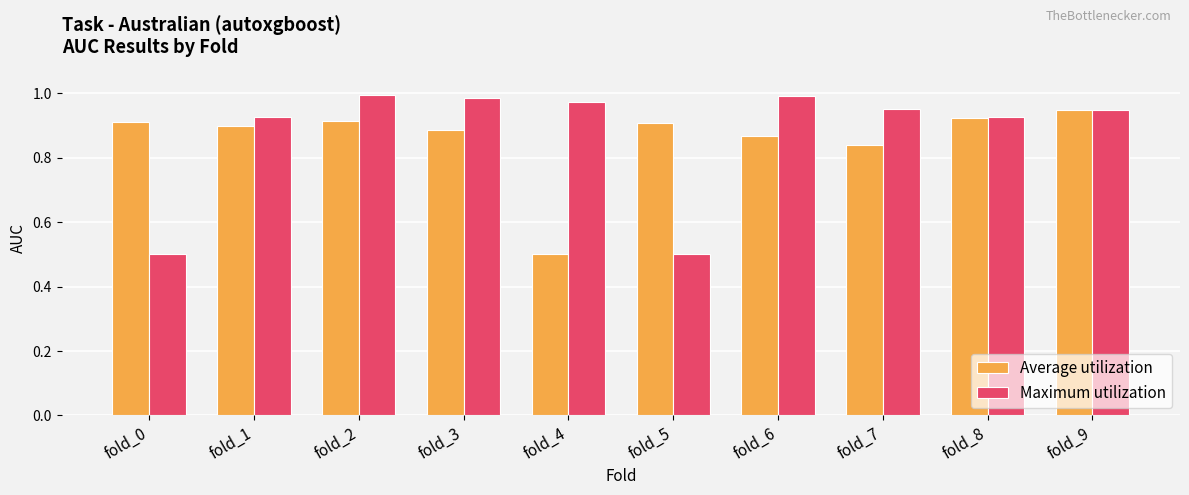

What are all the series names shown in the legend?

Average utilization, Maximum utilization